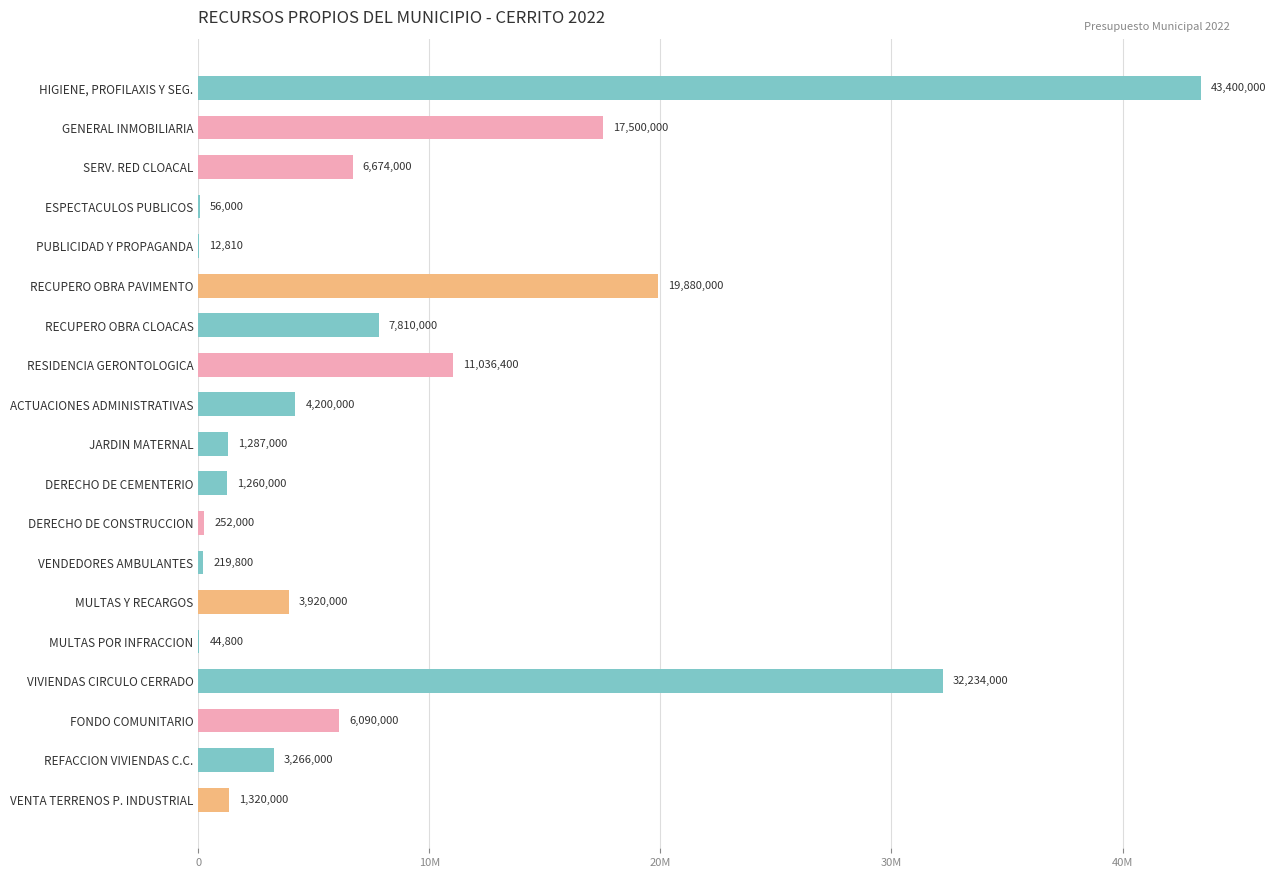

Are the bars horizontal?

Yes